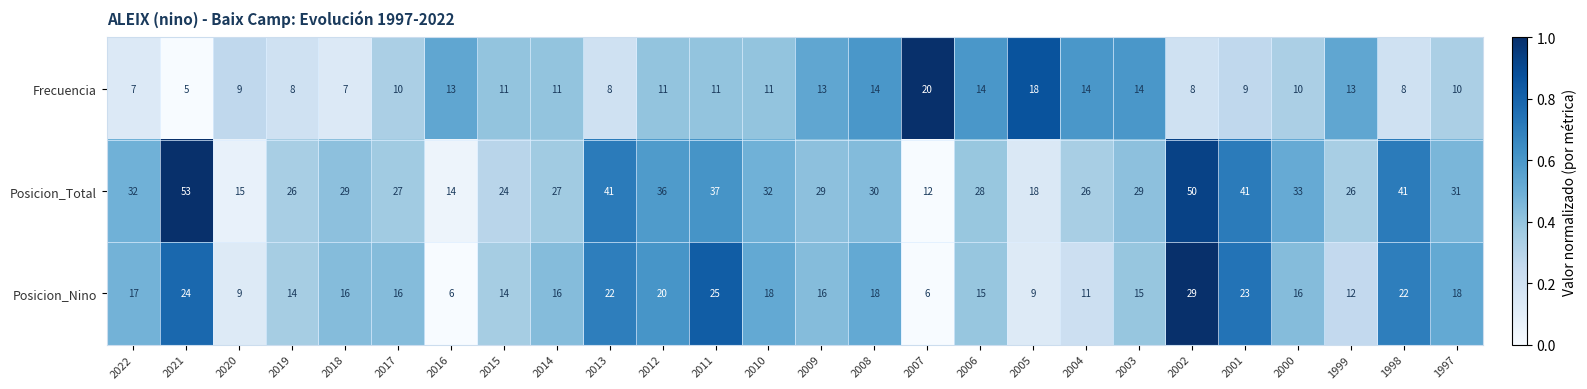

Which label corresponds to the largest value in the chart?

2021